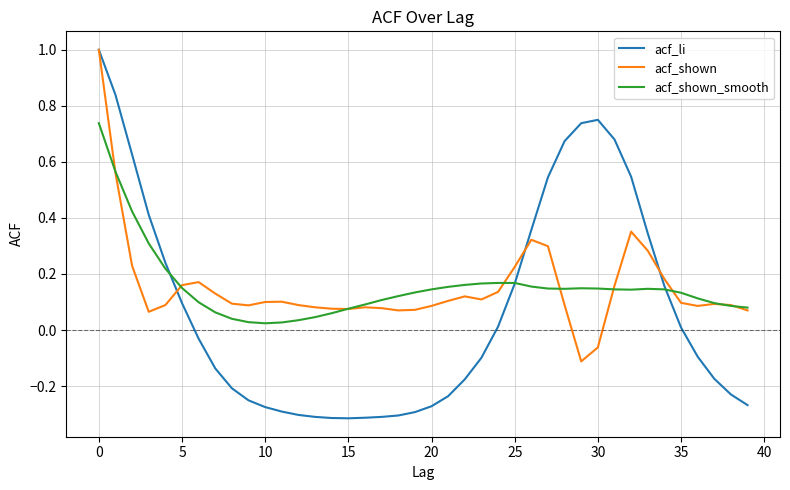

Which series has the largest range (max minus min)?

acf_li